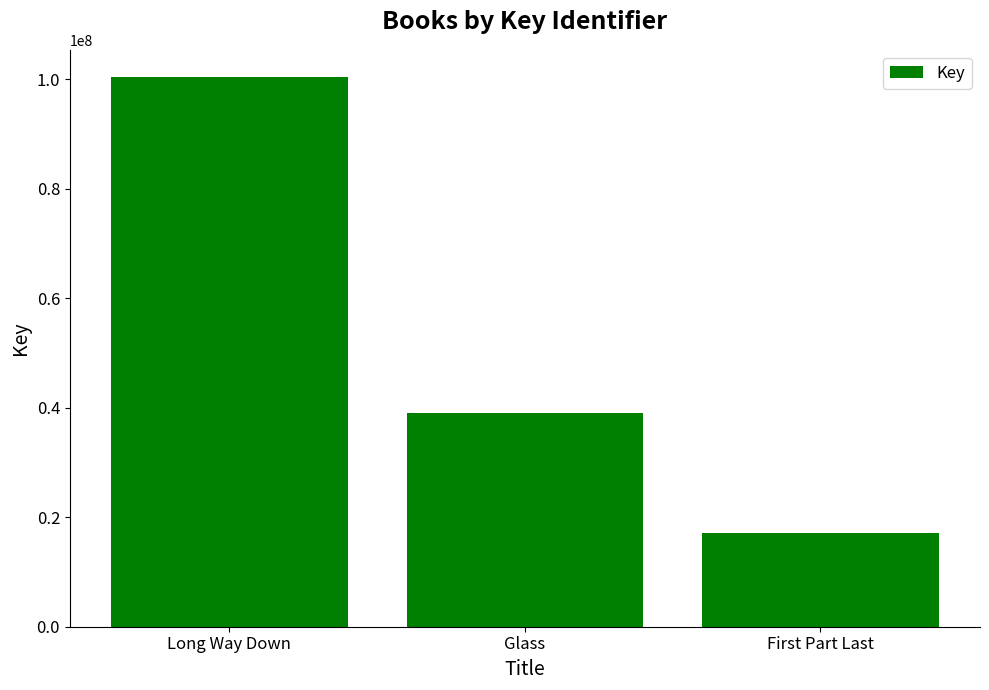

What is the difference between the values at Glass and First Part Last?

22066998